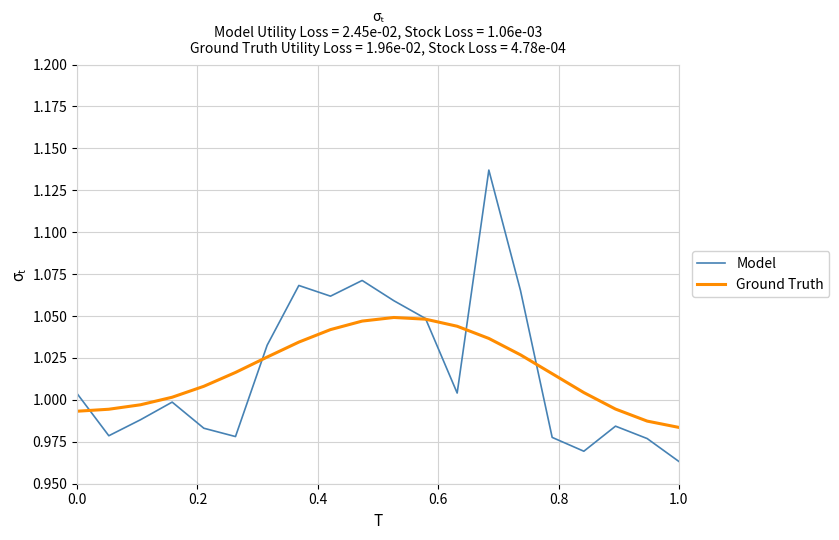

List the series in order of their peak value, lowest first.

Ground Truth, Model